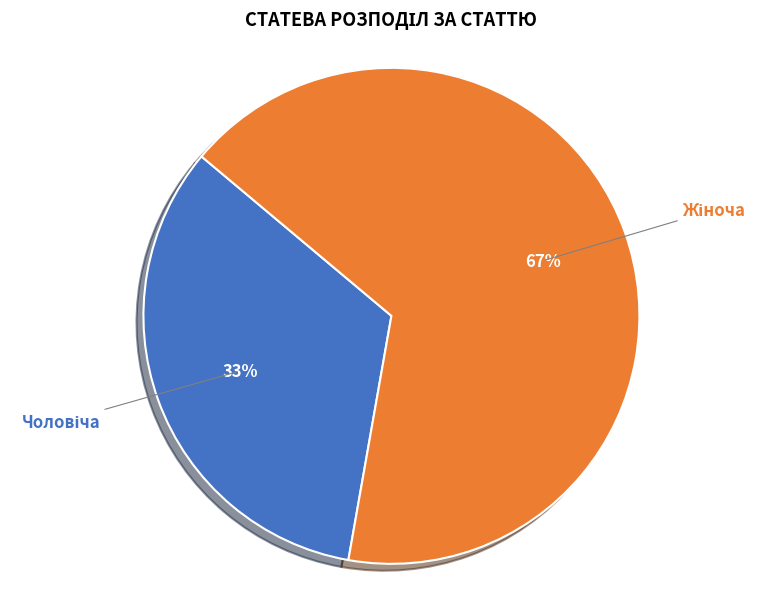

To the nearest percent, what is the average slice percentage?

50%